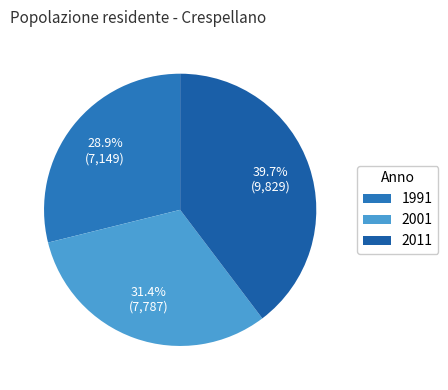

What percentage is the 1991 slice, to the nearest percent?

29%